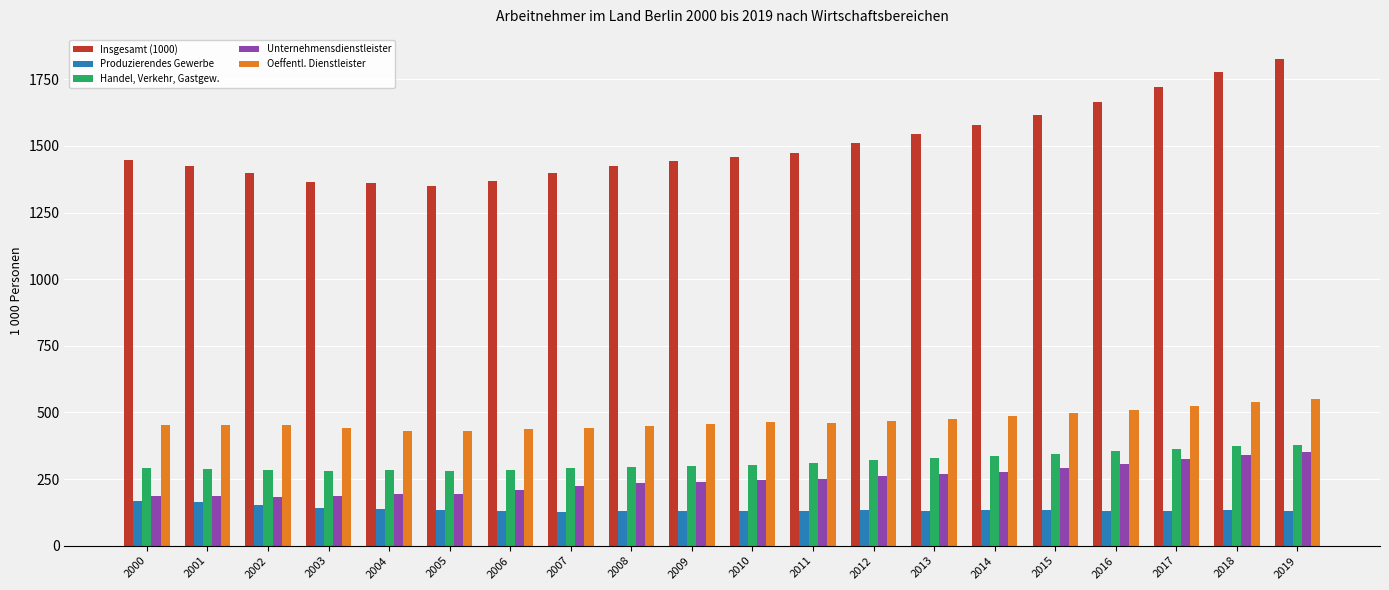

Between 2008 and 2015, which series saw the biggest shift?

Insgesamt (1000)